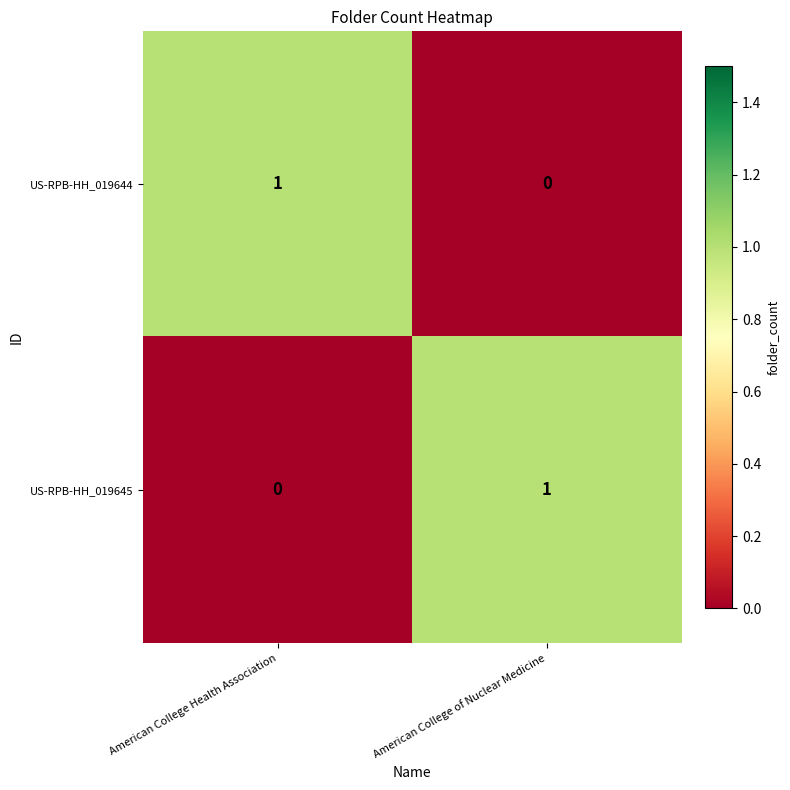

The value of US-RPB-HH_019645 at American College Health Association is 0. True or false?

True